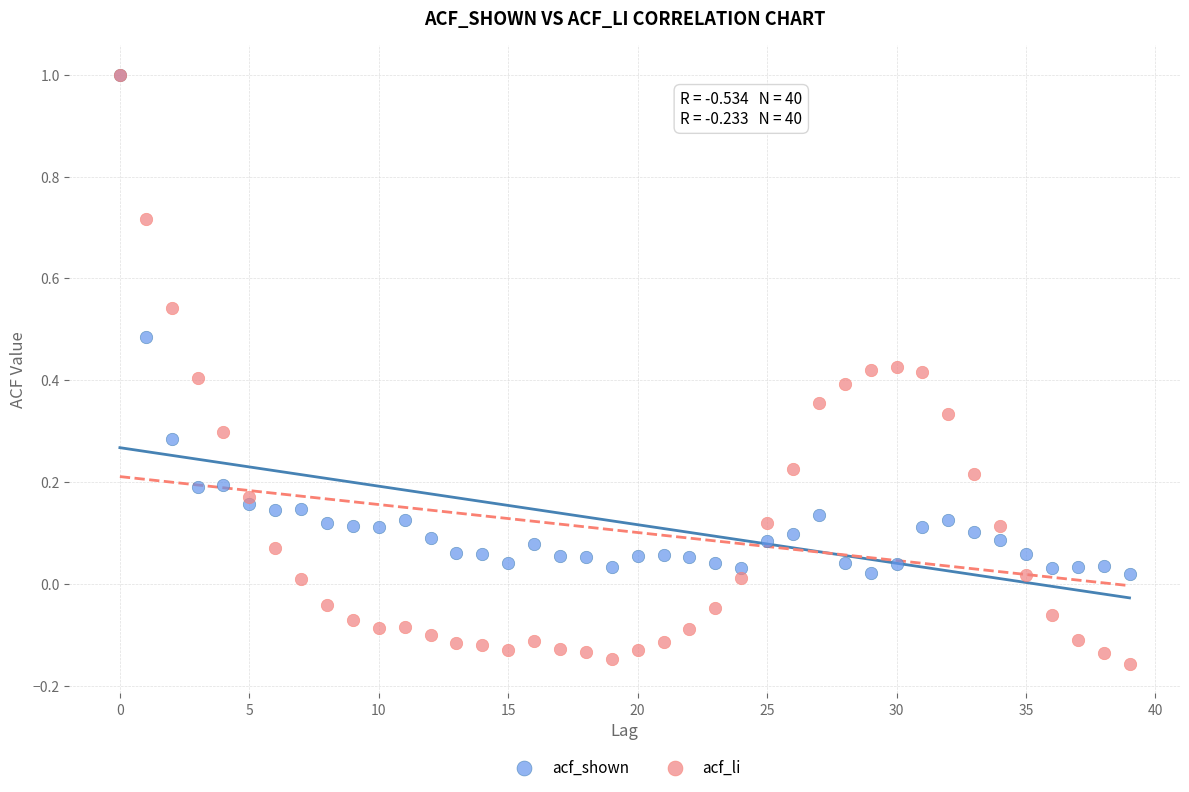

Which series contains the lowest Y value?

acf_li